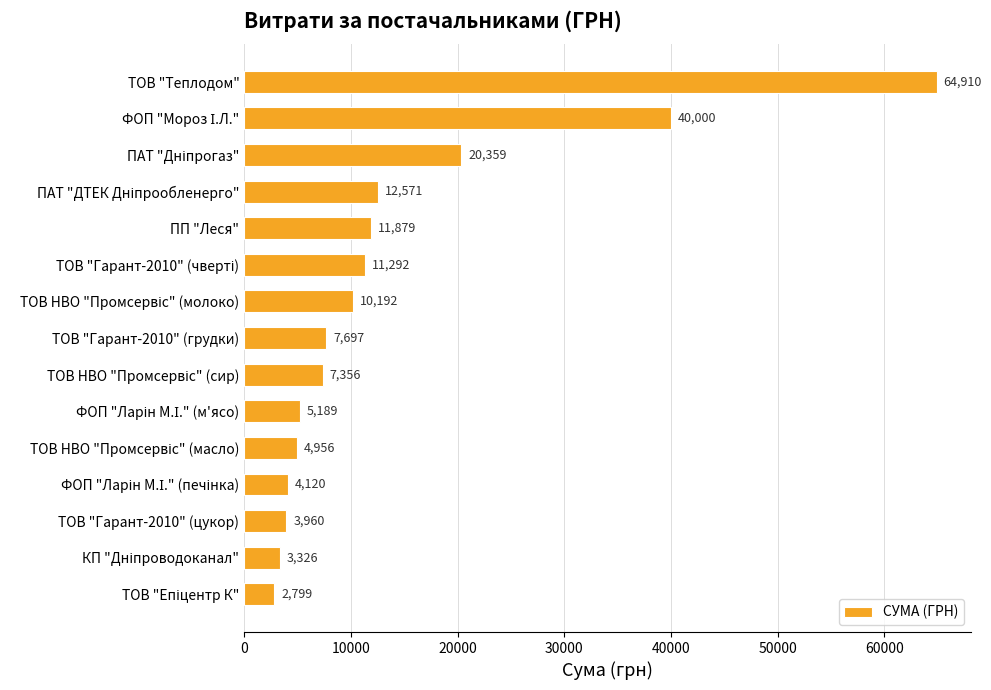

How many series are shown in this chart?

1